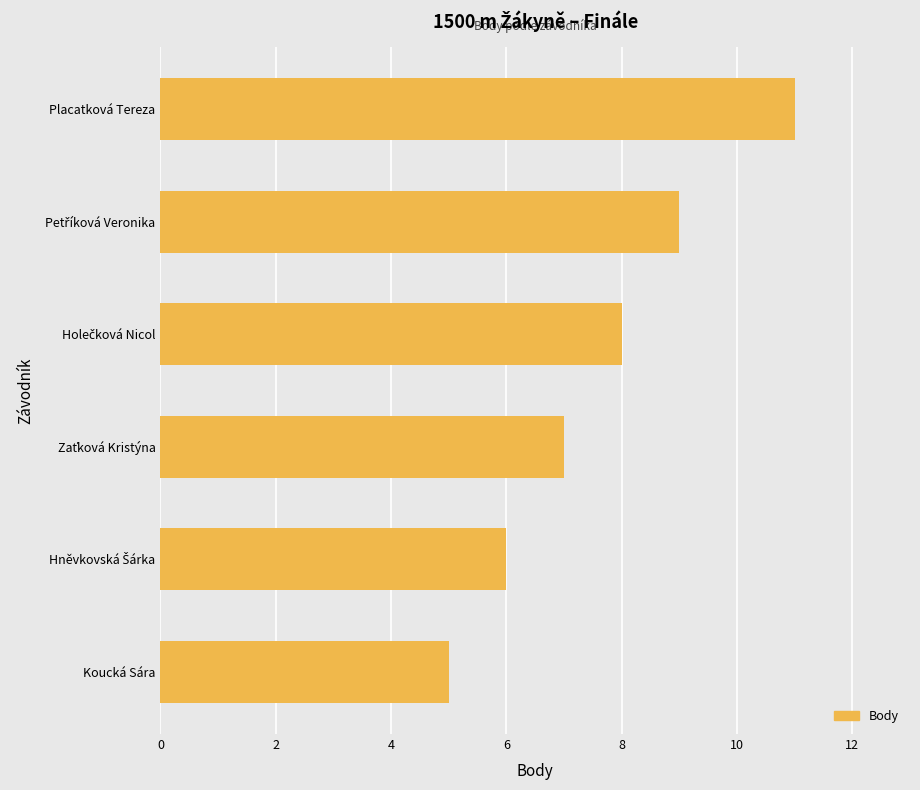

The chart shows a value of 5 at Koucká Sára. True or false?

True